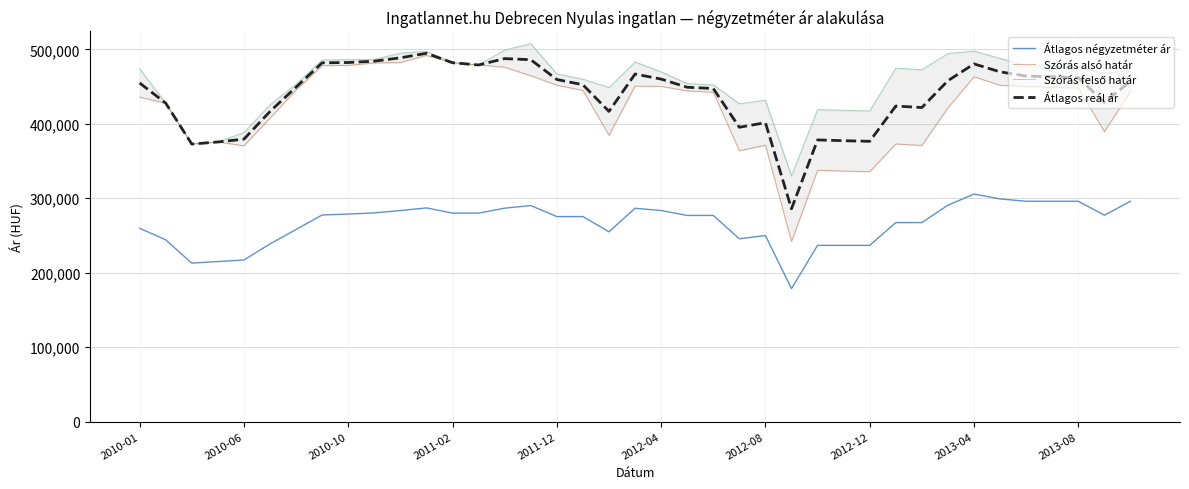

How many lines are shown in the chart?

4